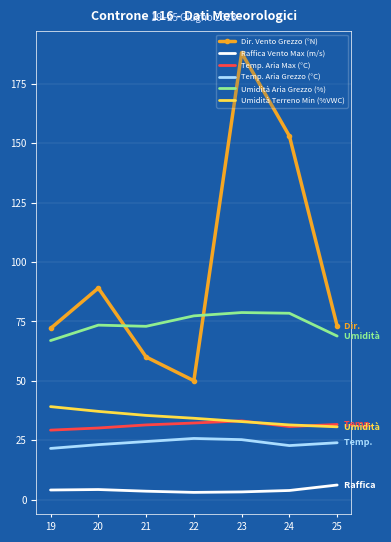

What is the minimum value for Umidità Terreno Min (%VWC)?

30.6